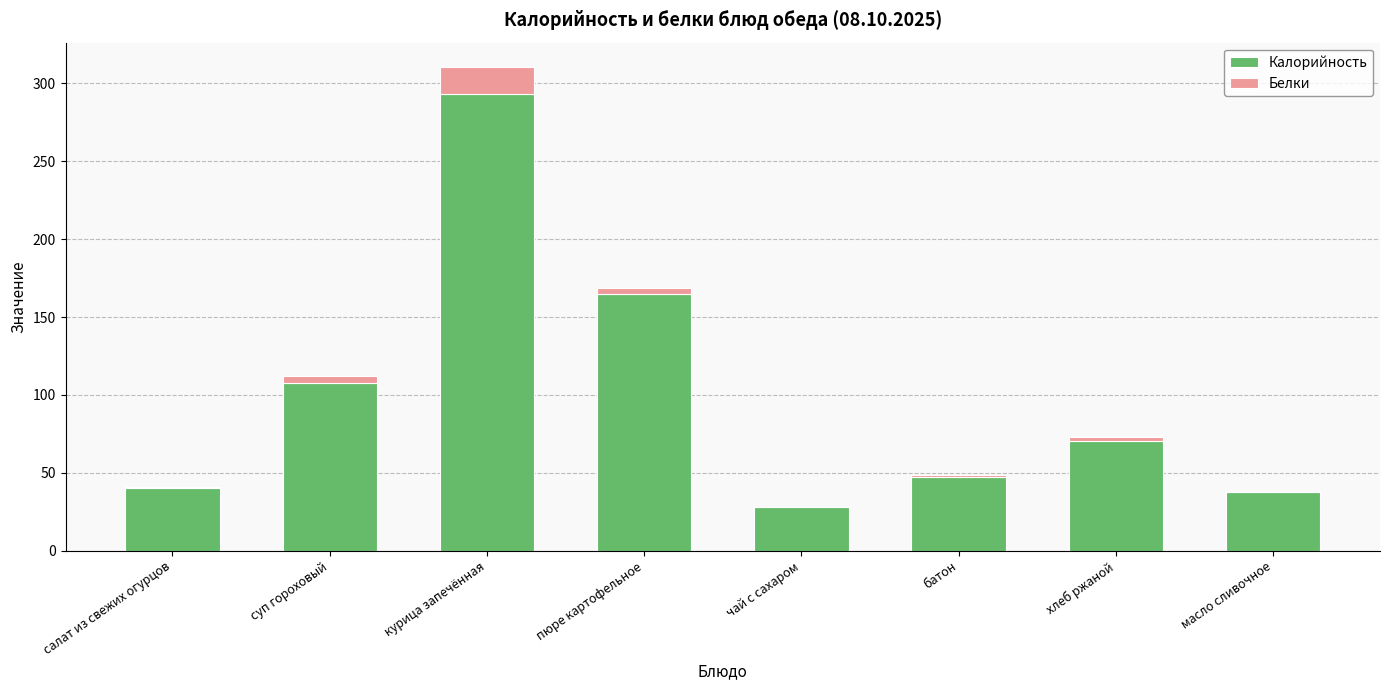

At which label is Калорийность closest to 160?

пюре картофельное